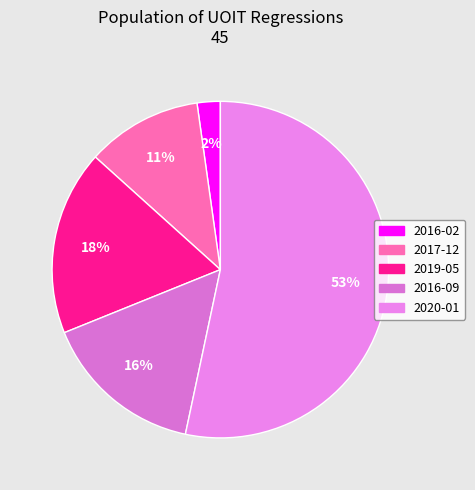

To the nearest percent, what is the average slice percentage?

20%